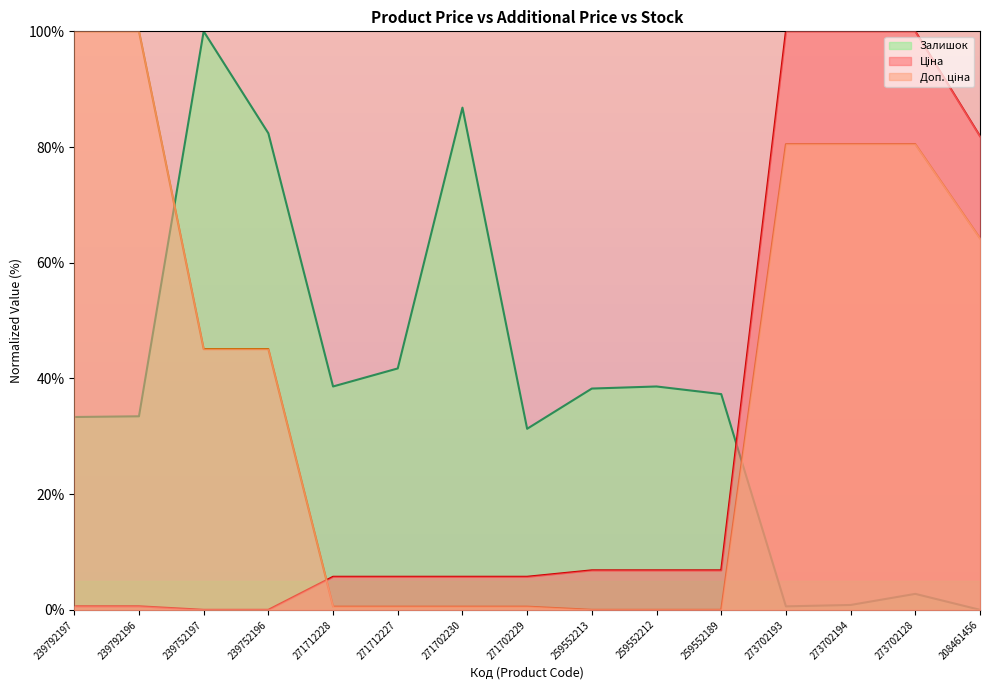

What is the difference between the maximum and minimum values in the Залишок series?

100.0